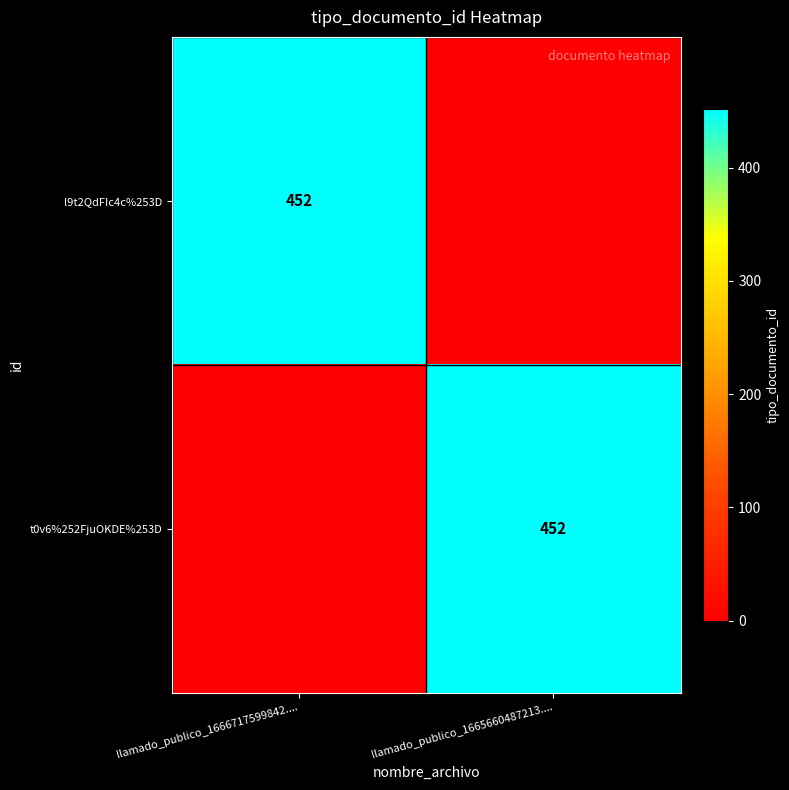

The t0v6%252FjuOKDE%253D series shows 237 at llamado_publico_1665660487213..... True or false?

False